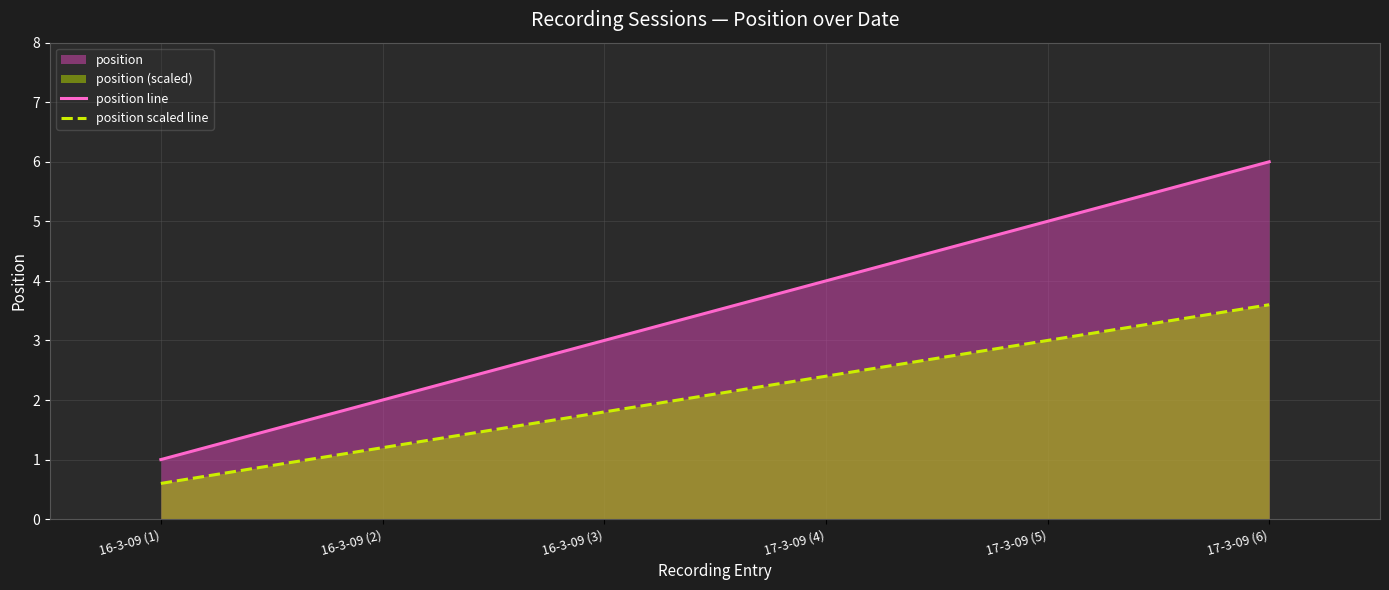

Count the number of data series in this chart.

2